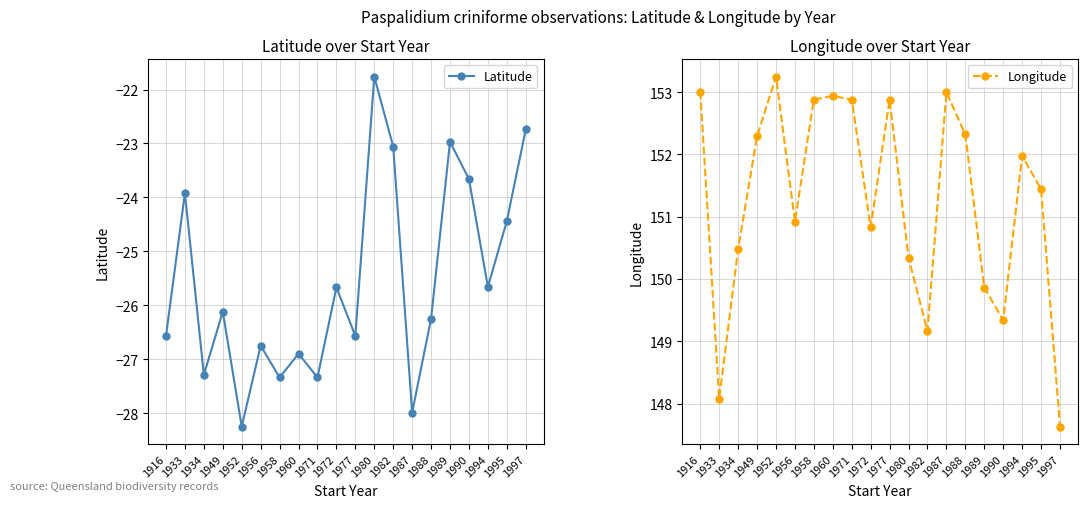

What is the difference between the Latitude values at 1982 and 1916?

3.5